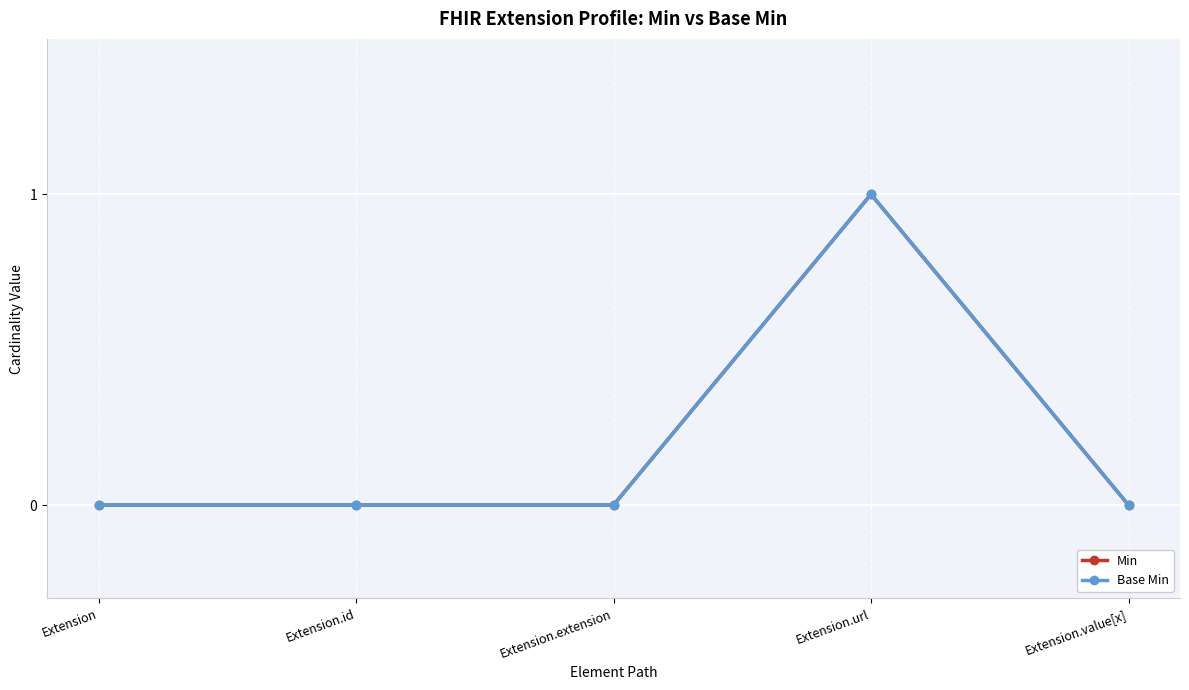

The value of Min at Extension.extension is 1. True or false?

False